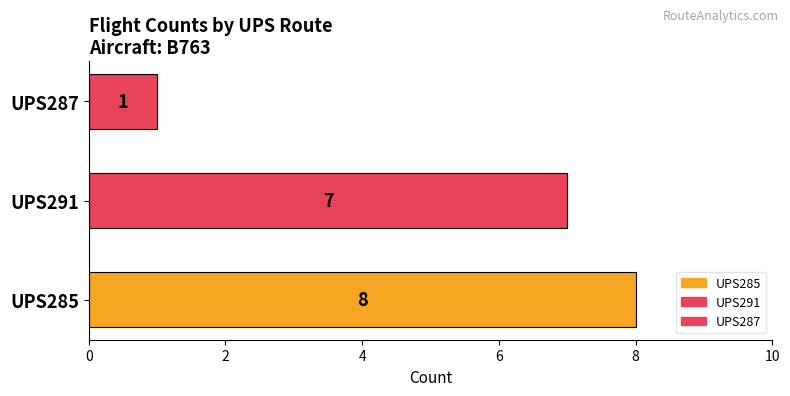

Count the values in the range 1 to 8.

3